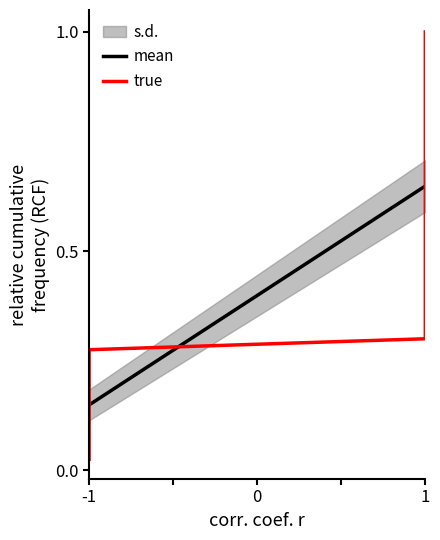

What is the difference between the maximum and minimum values in the mean series?

0.5